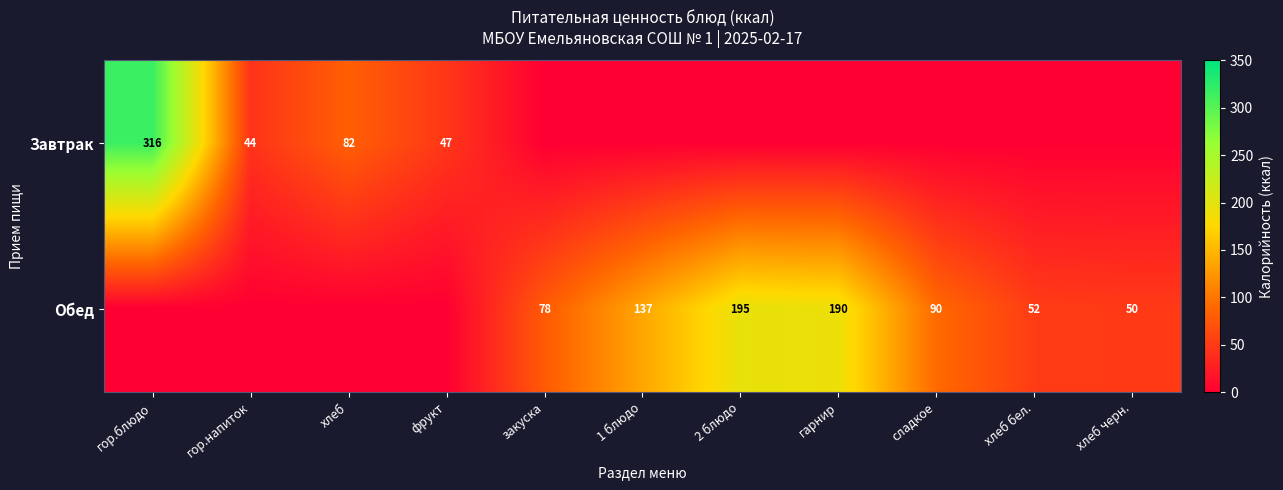

True or false: Обед has a value of 90 at сладкое.

True